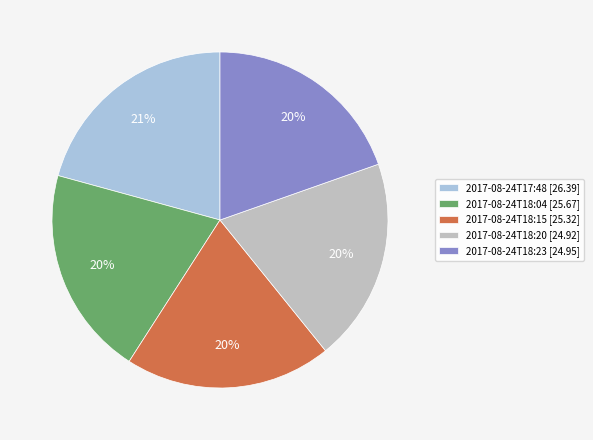

True or false: 2017-08-24T18:15 accounts for 26% of the total.

False